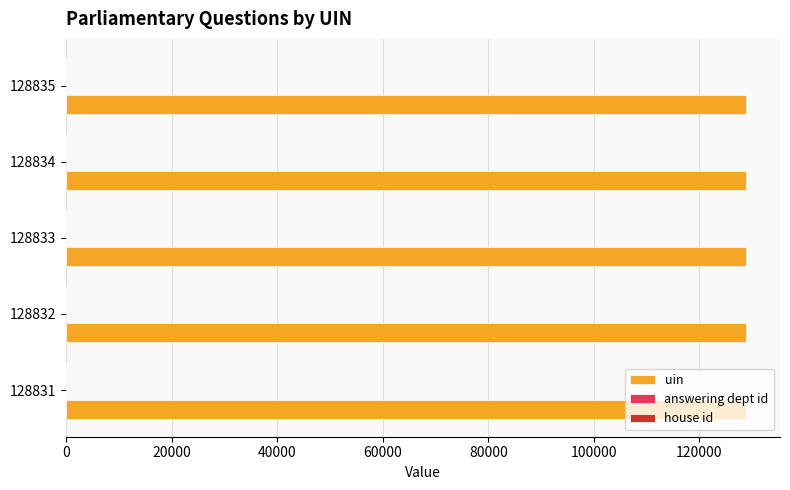

Which series has the largest total across all categories?

uin